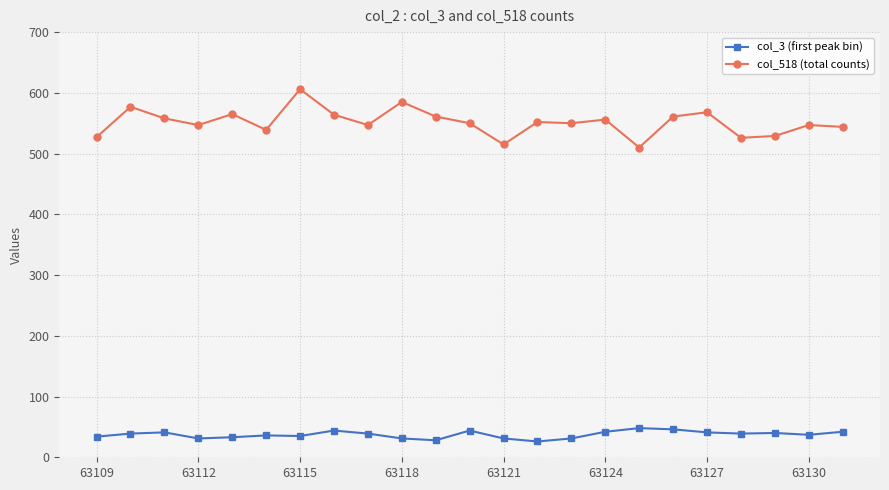

What is the average value of the col_518 (total counts) series?

551